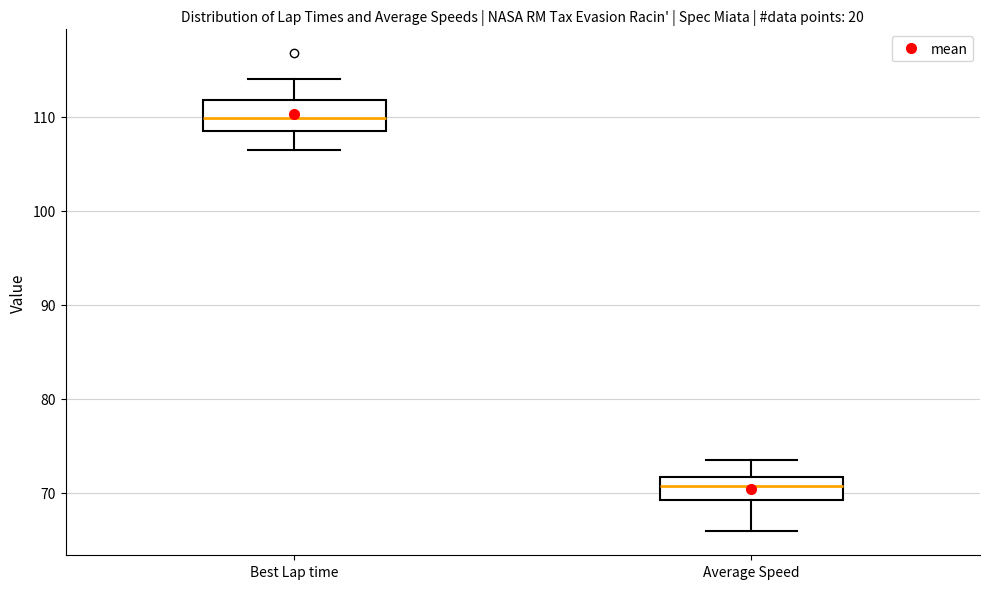

Where does the median line of the box for Average Speed sit on the y-axis? The values are not printed on the chart, so give them approximately, as read against the axis.

71